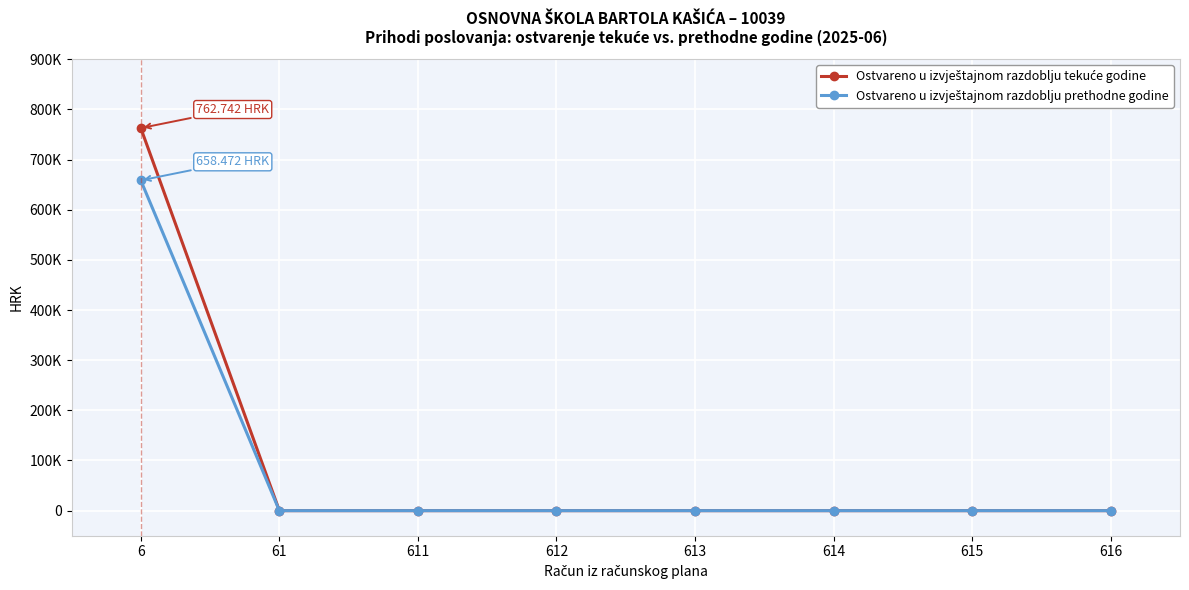

Rank the series by their average value, from lowest to highest.

Ostvareno u izvještajnom razdoblju prethodne godine, Ostvareno u izvještajnom razdoblju tekuće godine